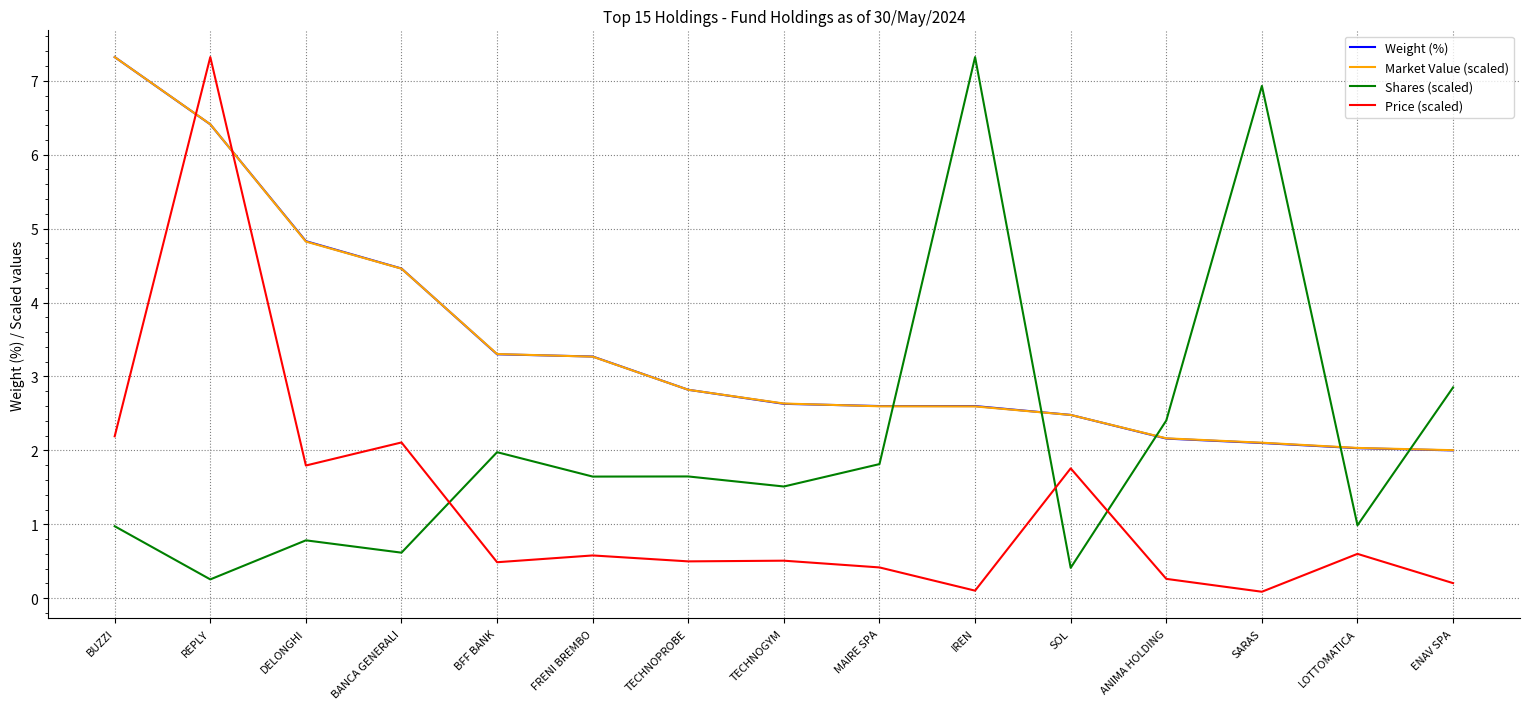

What is the average value of the Price (scaled) series?

1.3